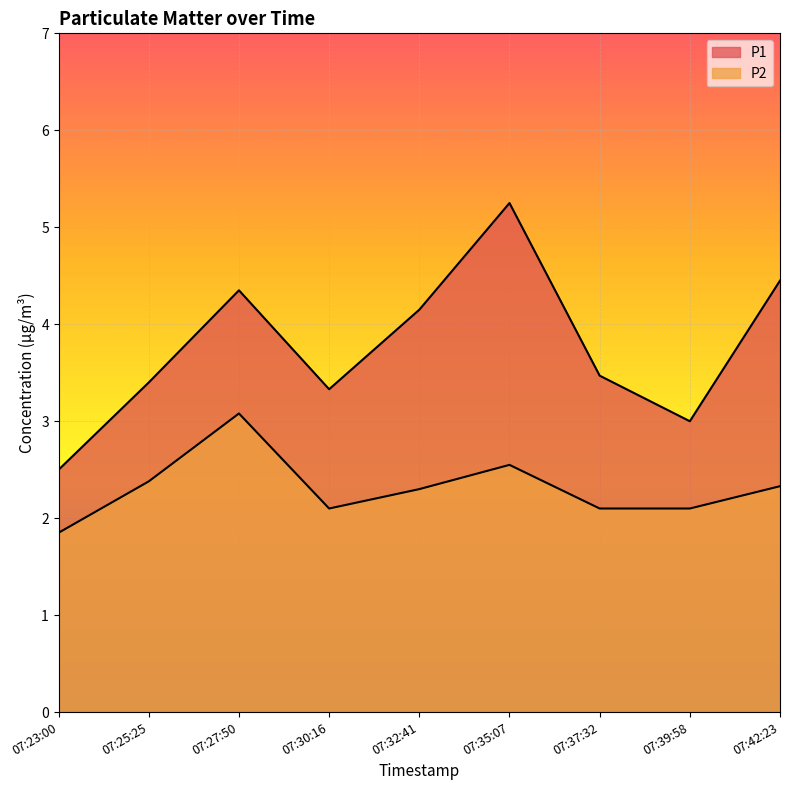

How many values in the P1 series are below 3?

1